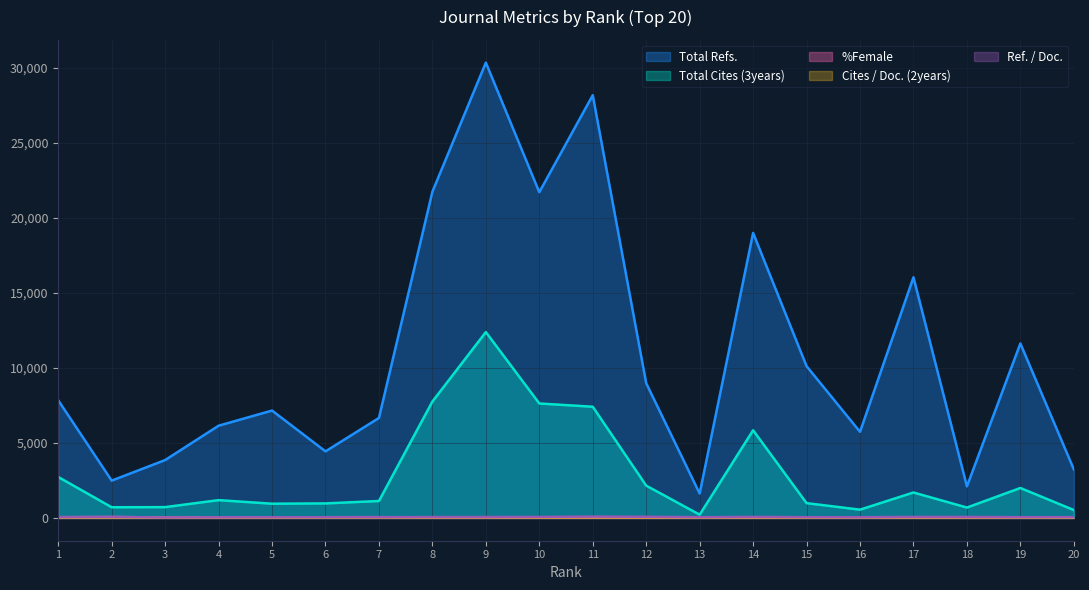

How many lines are shown in the chart?

5